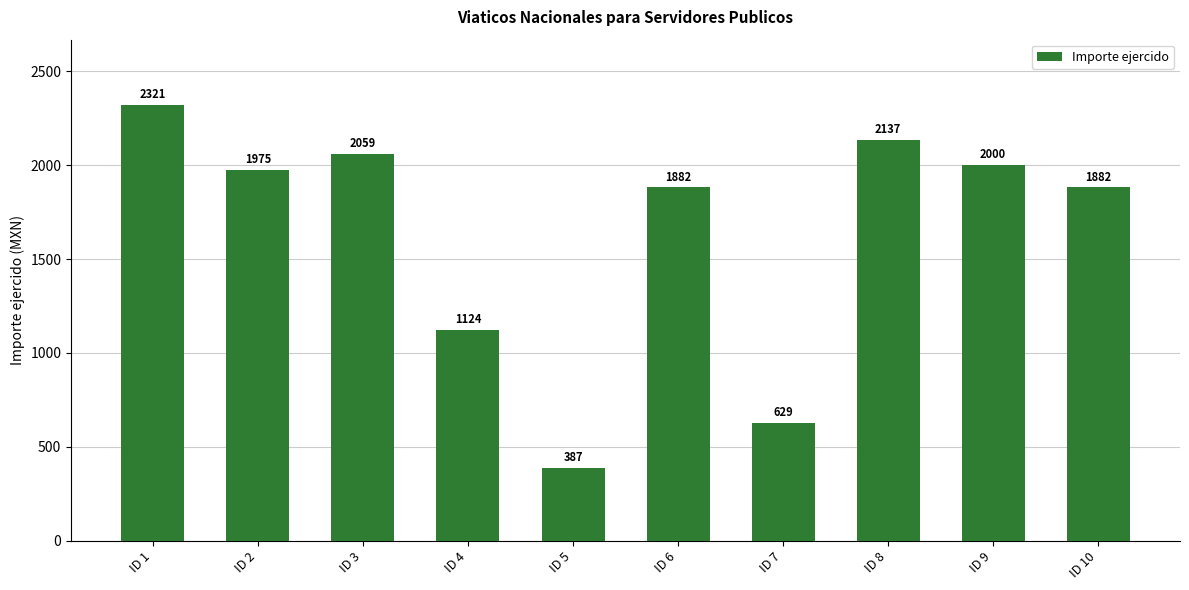

What is the ratio of the value at ID 3 to the value at ID 4?

1.8